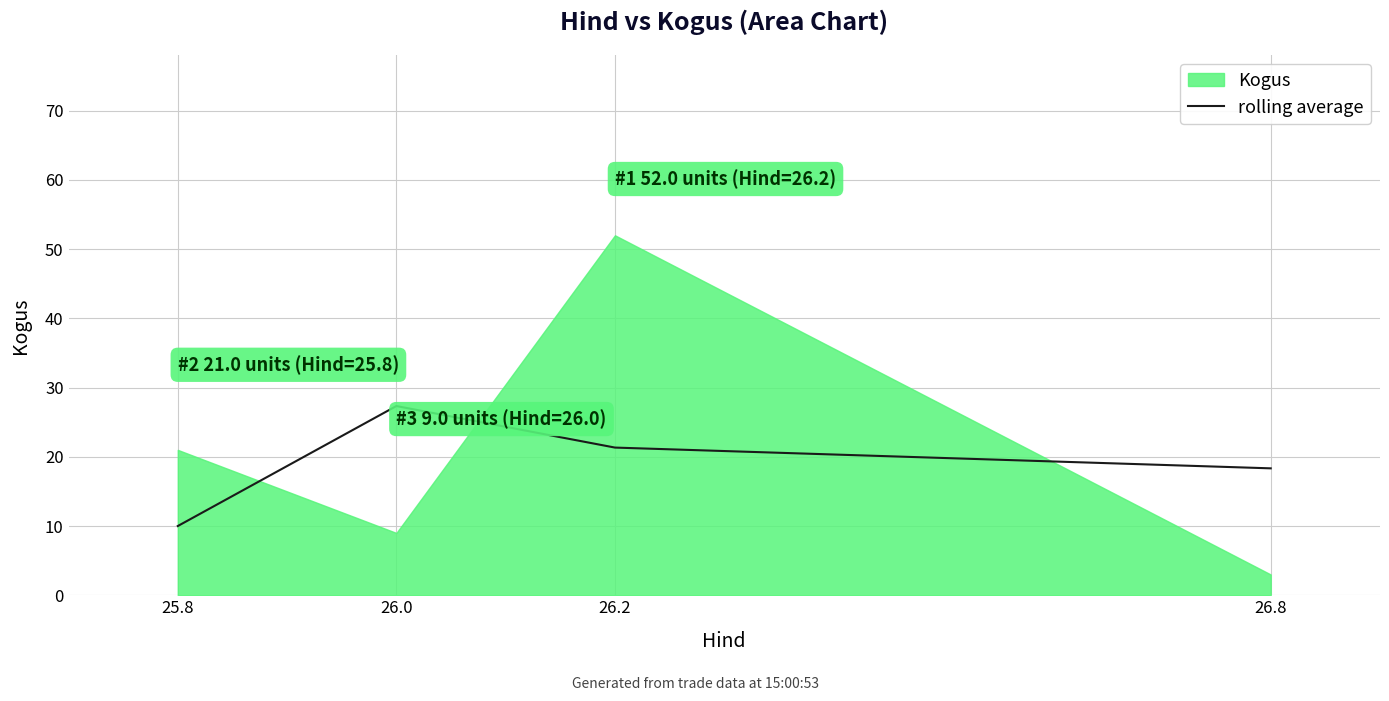

In rolling average, how many points are higher than both neighbors (excluding endpoints)?

1